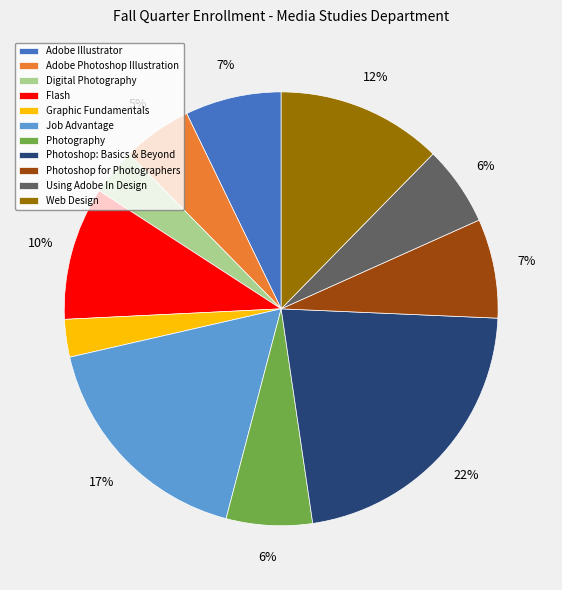

Which has a higher value, Using Adobe In Design or Photoshop for Photographers?

Photoshop for Photographers